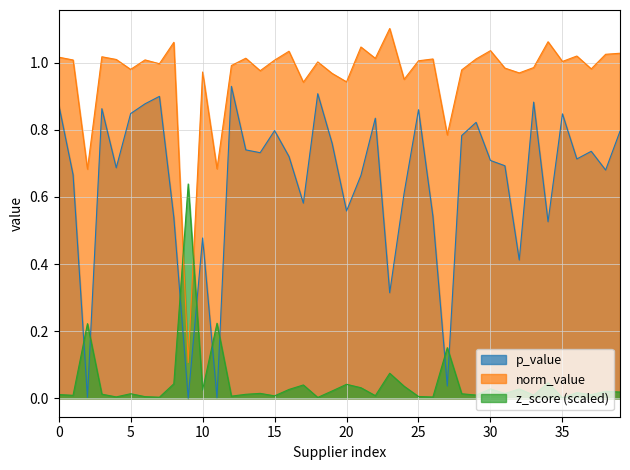

Which series has the largest total across all categories?

norm_value